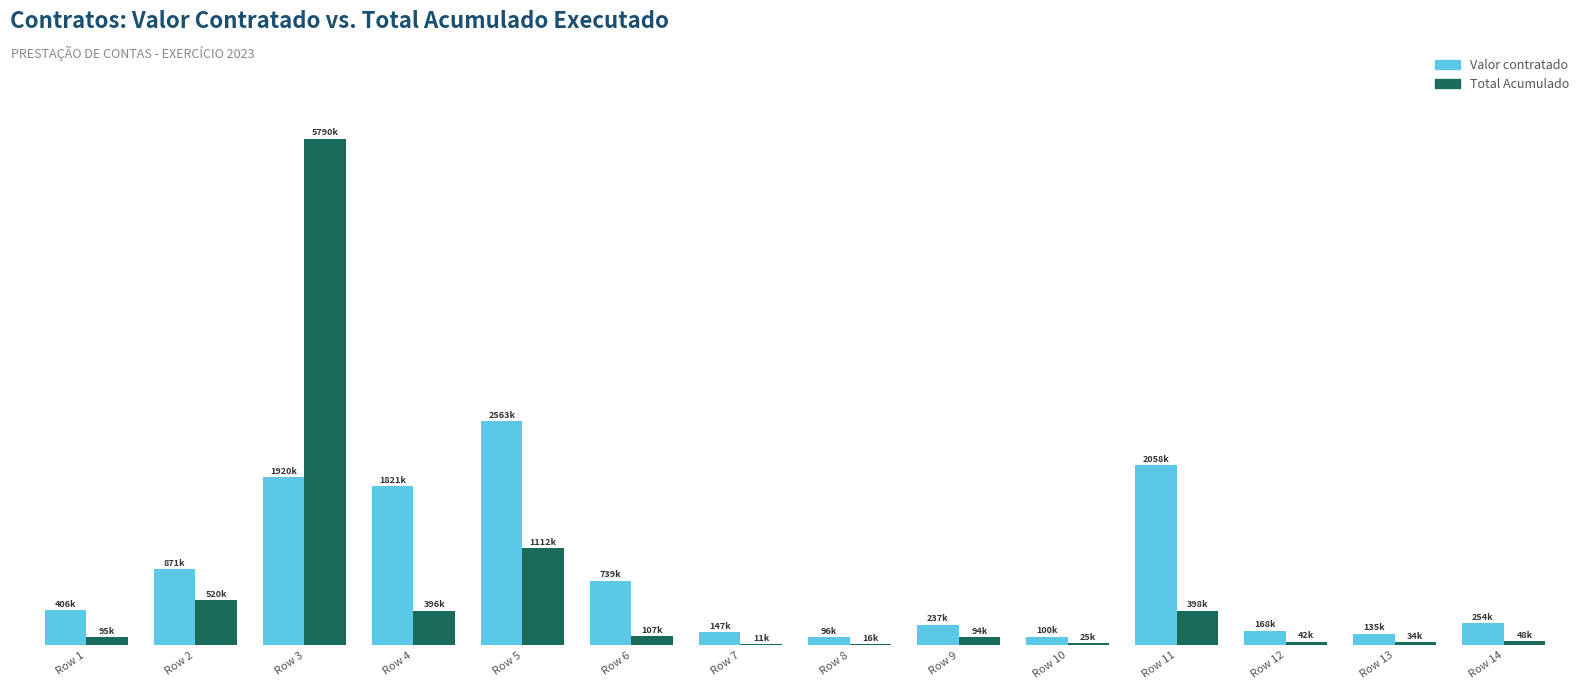

Which category has the lowest value in the Total Acumulado series?

Row 7